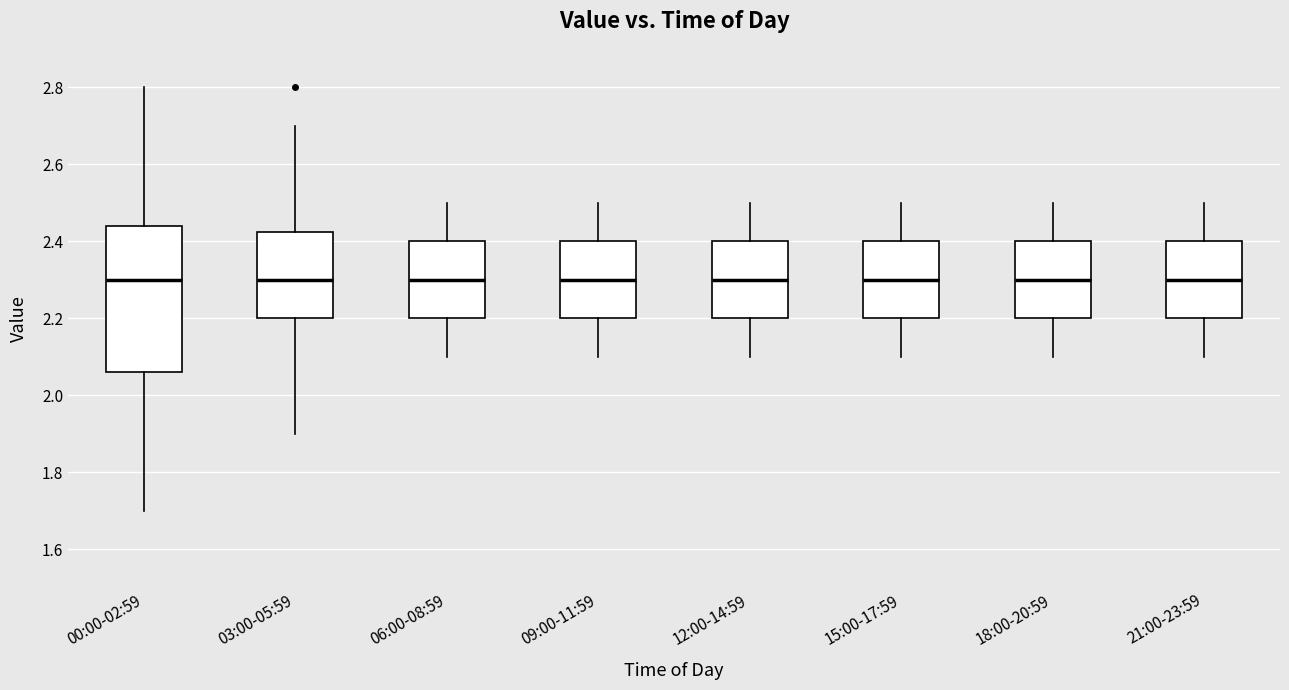

Reading left to right, transcribe this box plot: for each box, give where its median line is, the range the box spans, and where its two whiskers end, as read against the y-axis. The values are not printed on the chart, so give them approximately, as read against the axis.

00:00-02:59: median 2.30, box 2.06 to 2.44, whiskers 1.70 to 2.80
03:00-05:59: median 2.30, box 2.20 to 2.42, whiskers 1.90 to 2.70
06:00-08:59: median 2.30, box 2.20 to 2.40, whiskers 2.10 to 2.50
09:00-11:59: median 2.30, box 2.20 to 2.40, whiskers 2.10 to 2.50
12:00-14:59: median 2.30, box 2.20 to 2.40, whiskers 2.10 to 2.50
15:00-17:59: median 2.30, box 2.20 to 2.40, whiskers 2.10 to 2.50
18:00-20:59: median 2.30, box 2.20 to 2.40, whiskers 2.10 to 2.50
21:00-23:59: median 2.30, box 2.20 to 2.40, whiskers 2.10 to 2.50